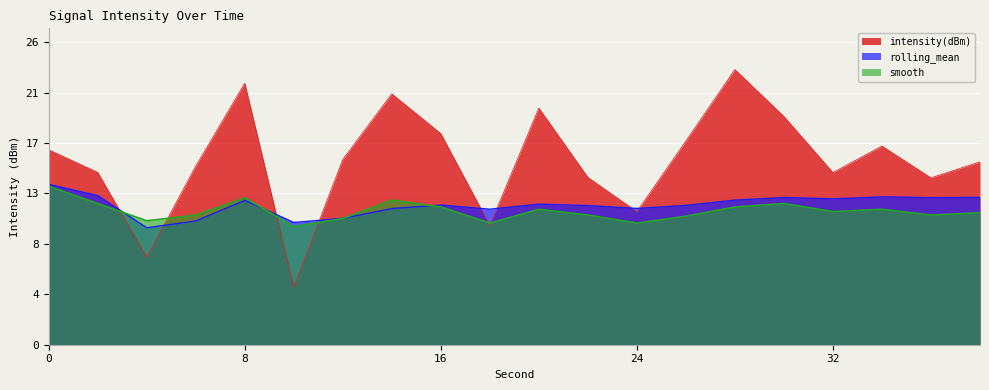

What are all the series names shown in the legend?

intensity(dBm), rolling_mean, smooth